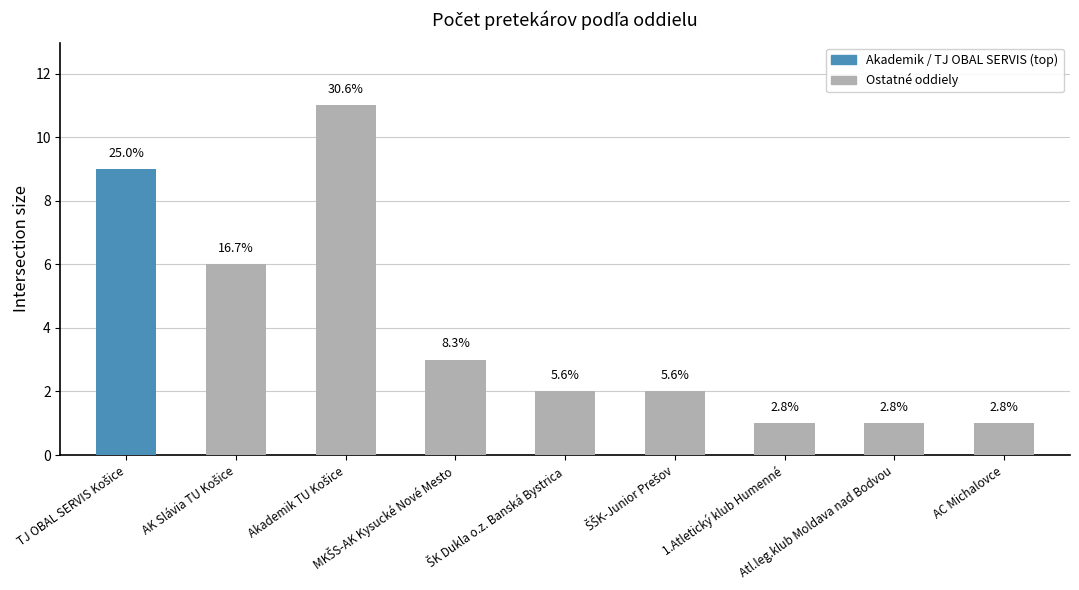

What is the ratio of the value at TJ OBAL SERVIS Košice to the value at ŠK Dukla o.z. Banská Bystrica?

4.5